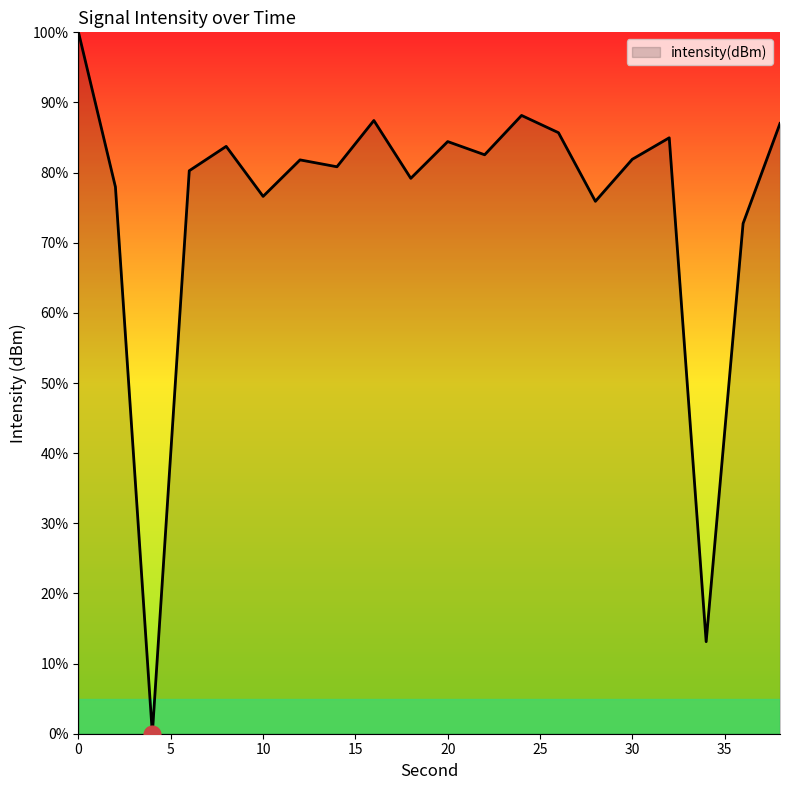

Does the chart have visible grid lines?

No